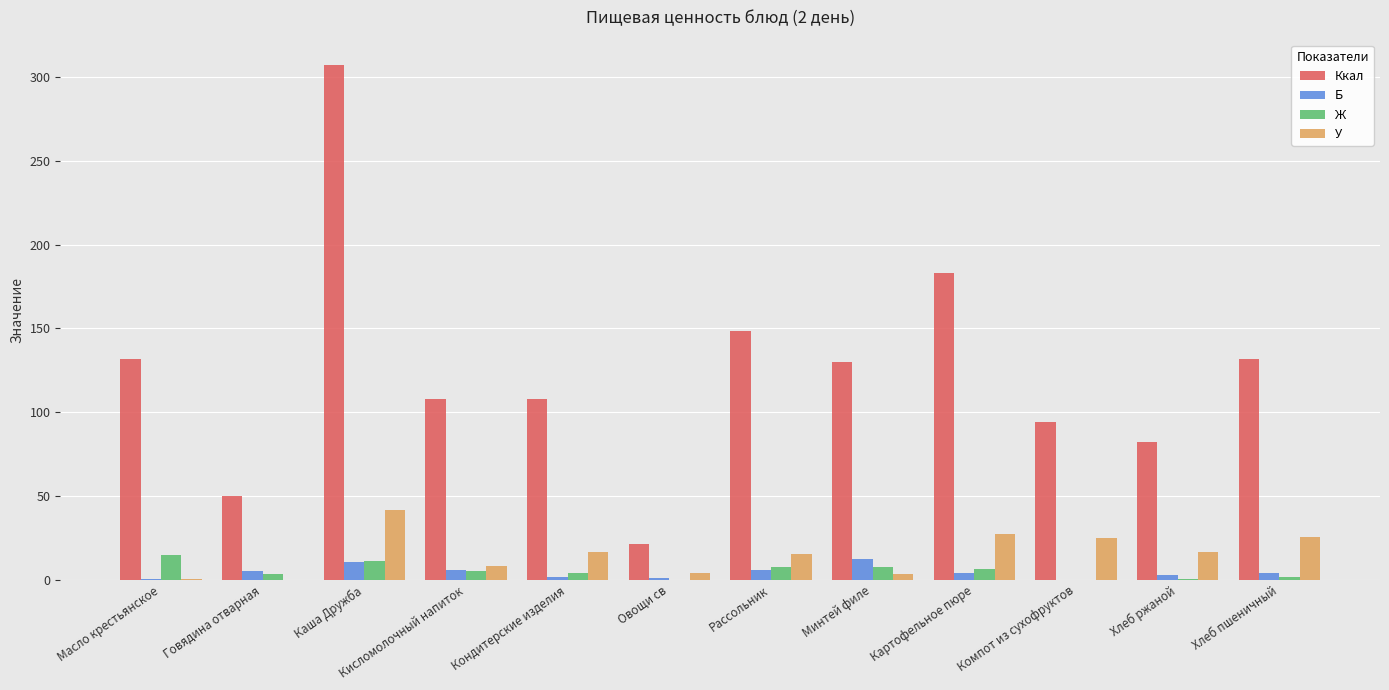

What is the maximum value for Б?

12.5